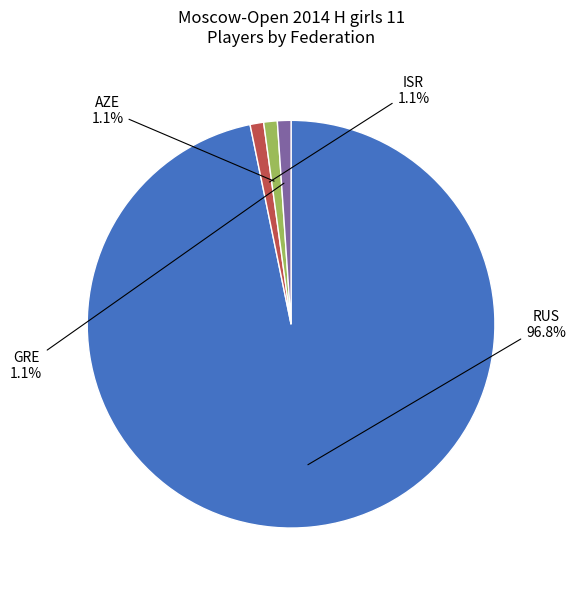

What percentage do RUS and ISR together represent?

97.8%